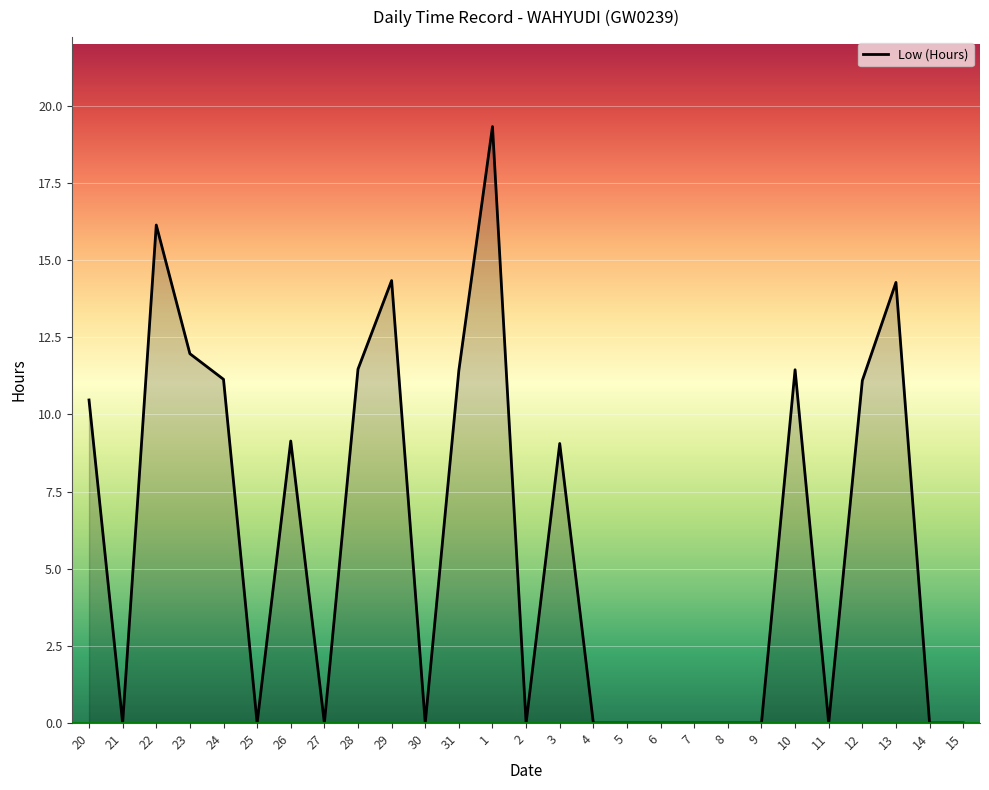

The value at 12 is 11.1. True or false?

True